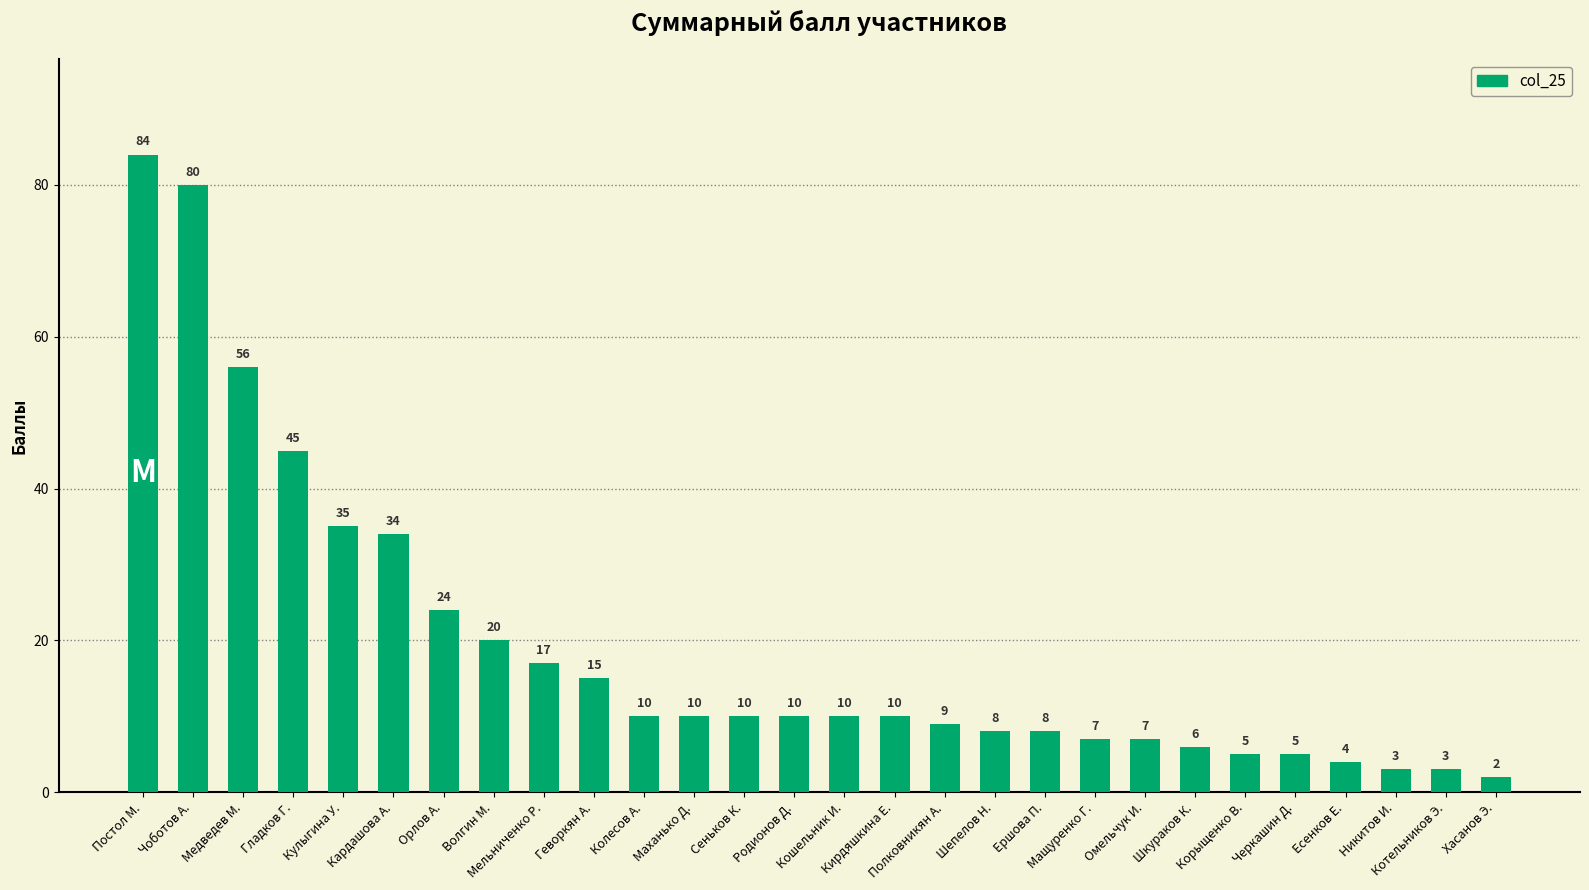

Count the number of data series in this chart.

1